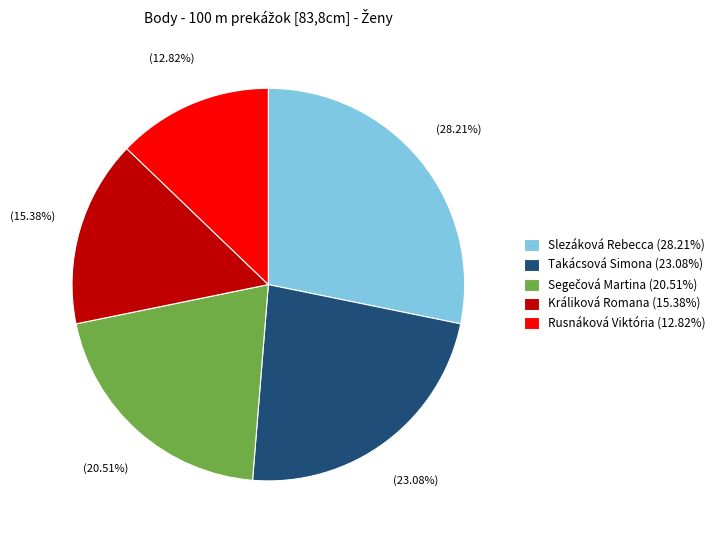

What is the ratio of the value at Slezáková Rebecca (28.21%) to the value at Takácsová Simona (23.08%)?

1.2